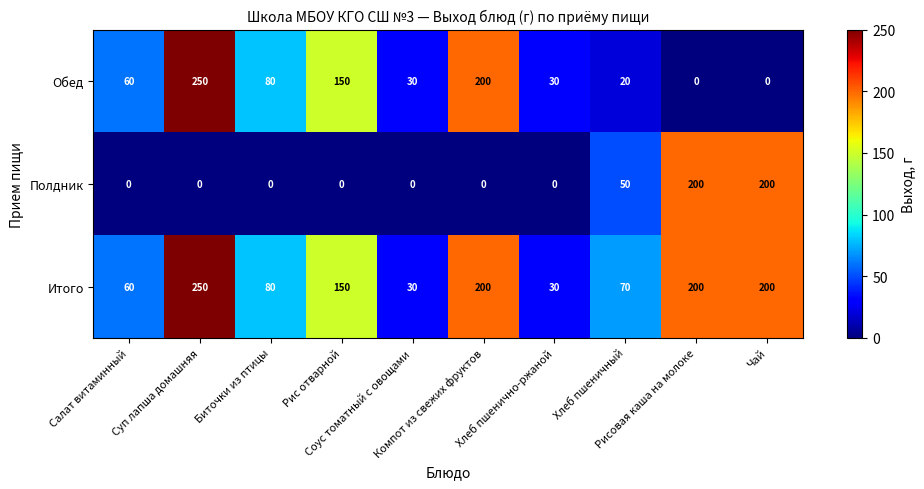

At which category is the sum across all series the highest?

Суп лапша домашняя